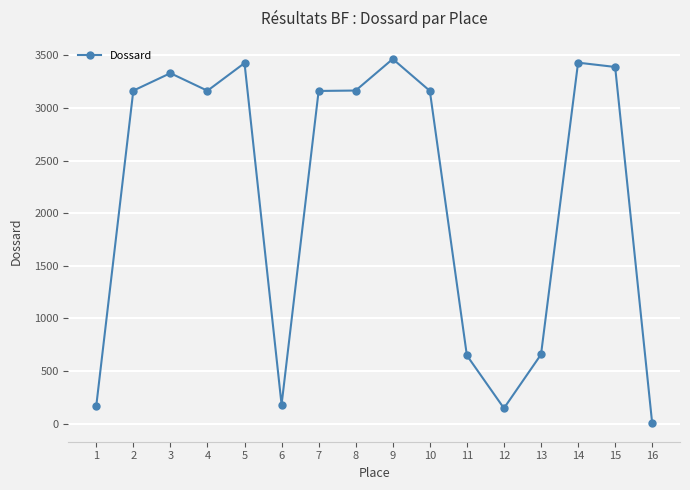

What is the average value?

2167